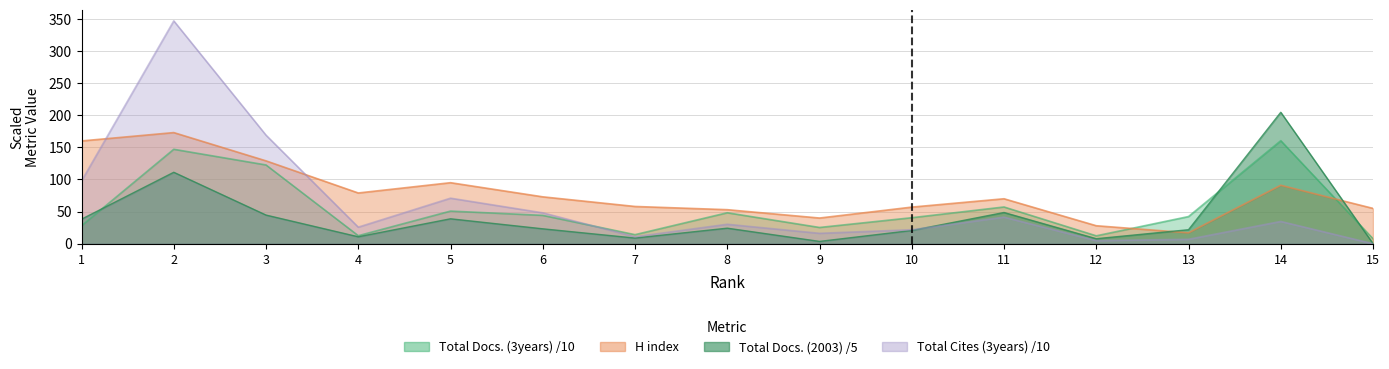

How many series are shown in this chart?

4